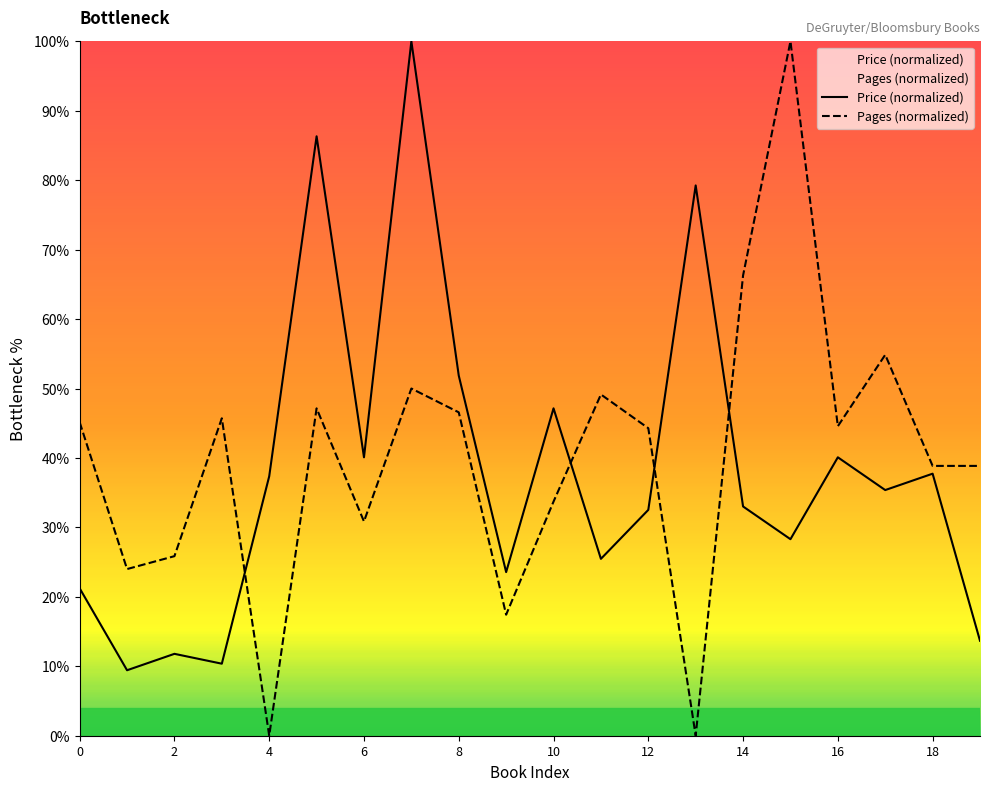

How many data points in Price (normalized) are above 35?

10